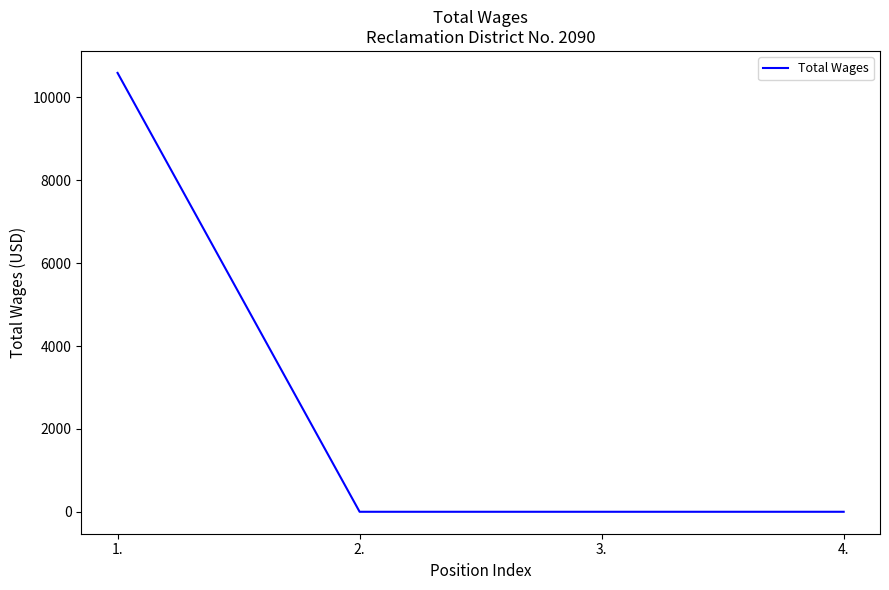

The value at 3. is 0. True or false?

True